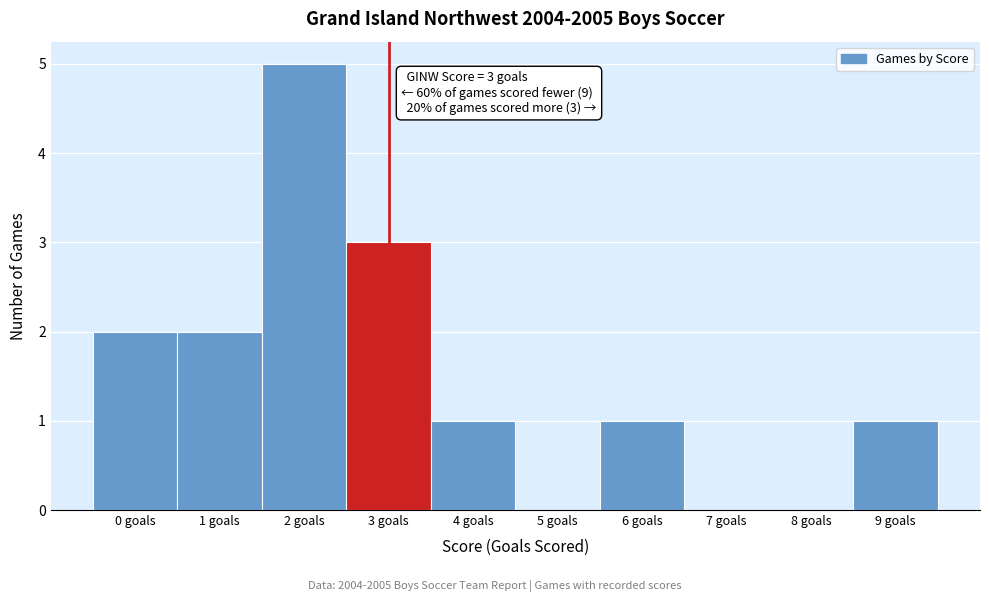

Over which range of the x-axis is the bar tallest?

1.5 to 2.5